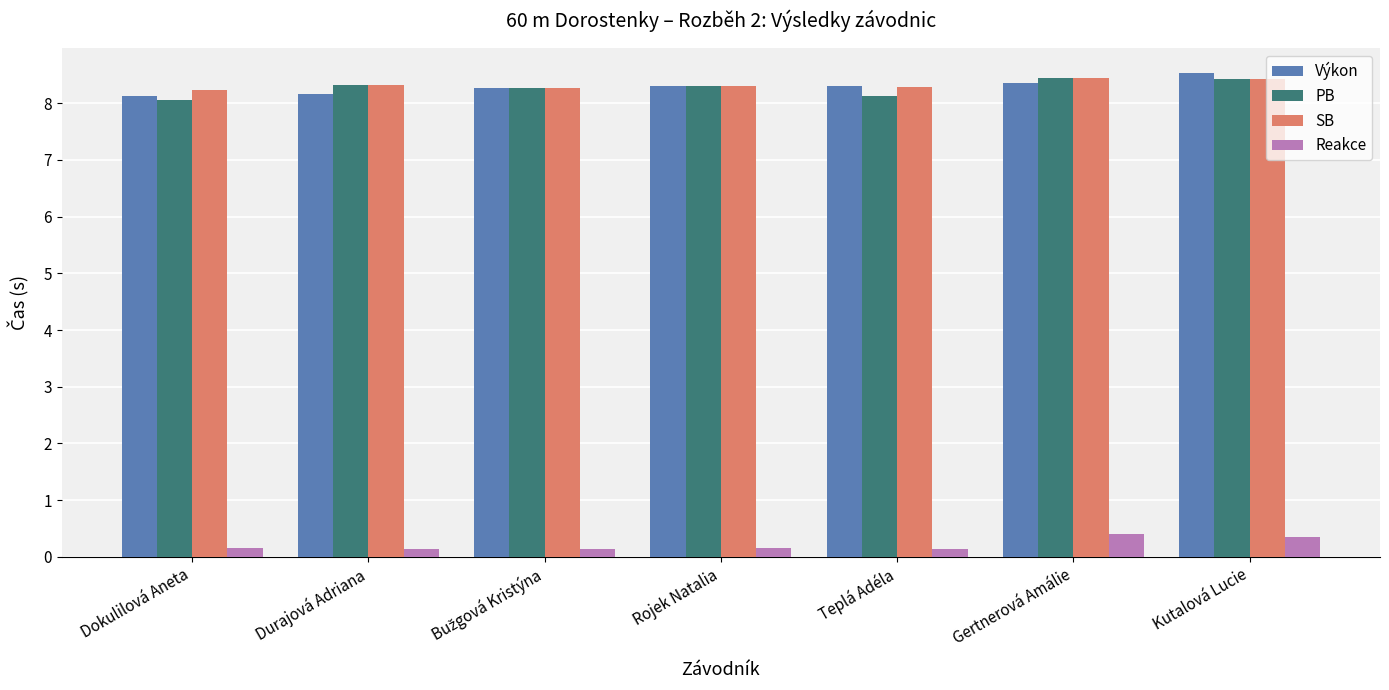

How many bars are there in total?

28